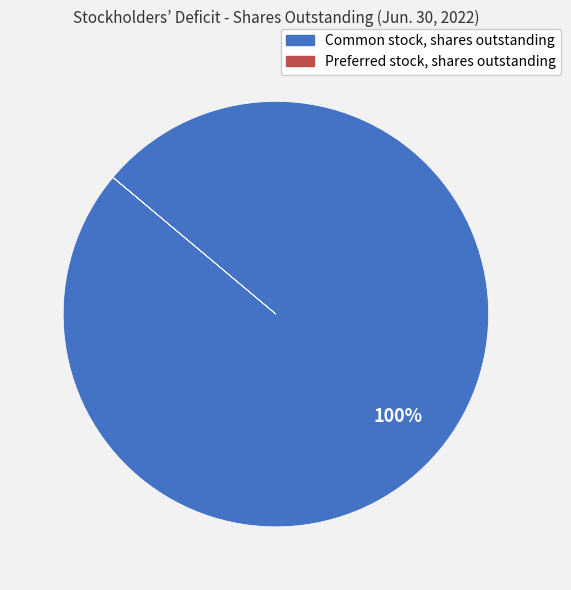

Which category has the biggest portion of the pie?

Common stock, shares outstanding